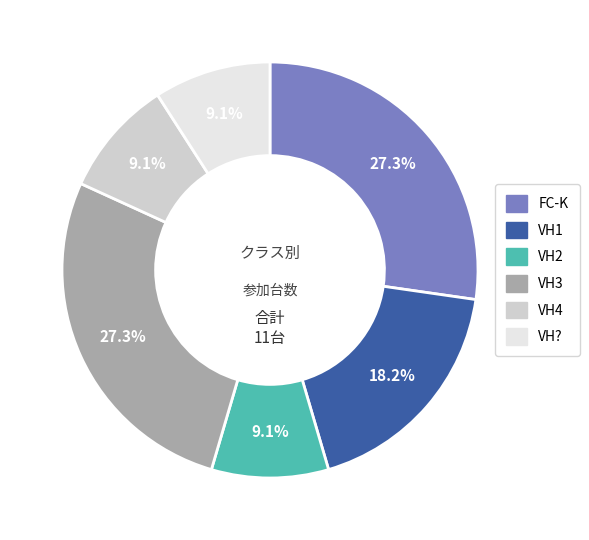

Approximately how many times larger is the value at VH3 compared to VH1?

1.5